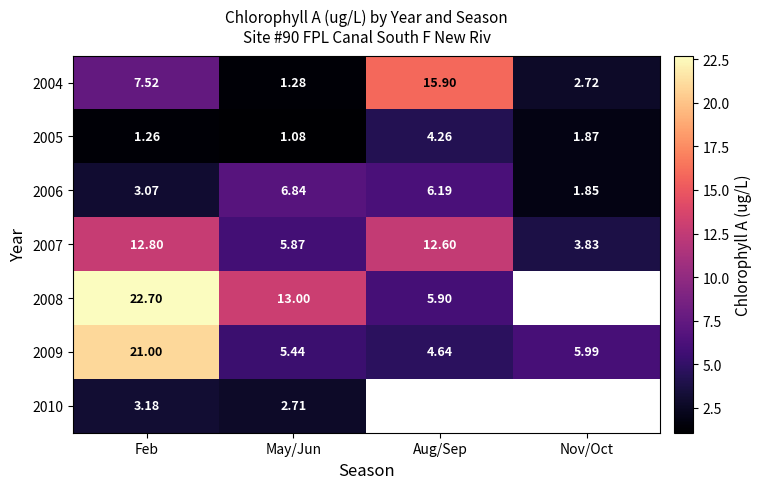

What is the sum of the 2004 values at Nov/Oct and May/Jun?

4.0